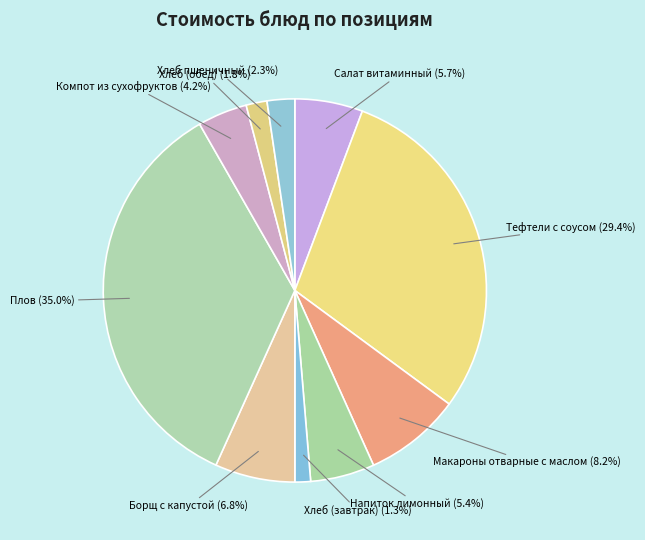

Count the number of slices in the pie.

10